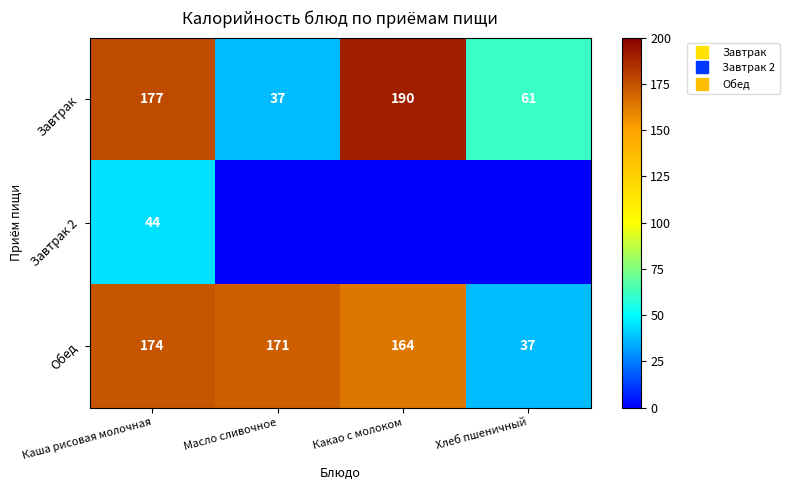

At how many categories does at least one series exceed 181?

1